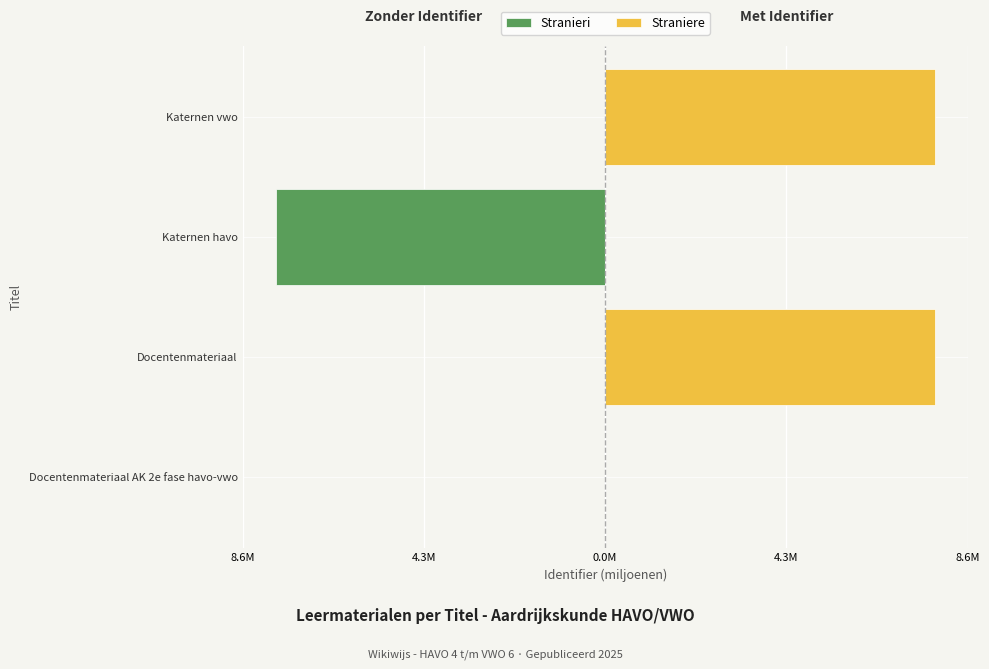

How many groups of bars are there?

4